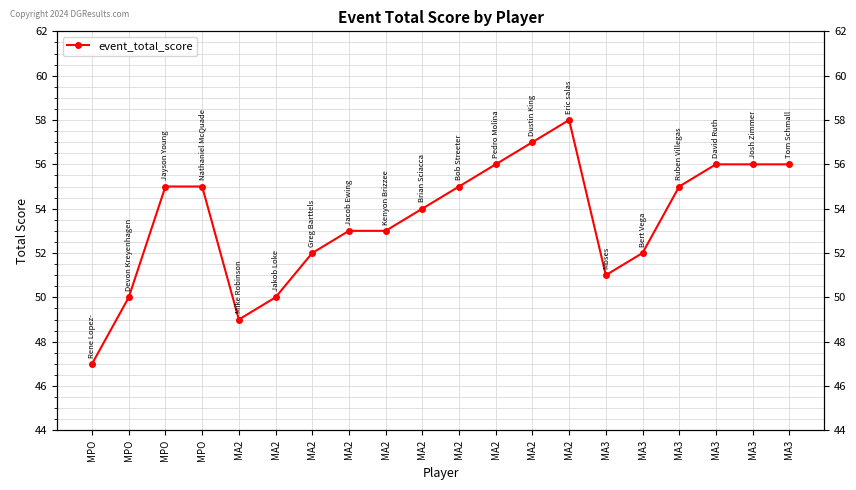

What is the greatest value displayed?

58